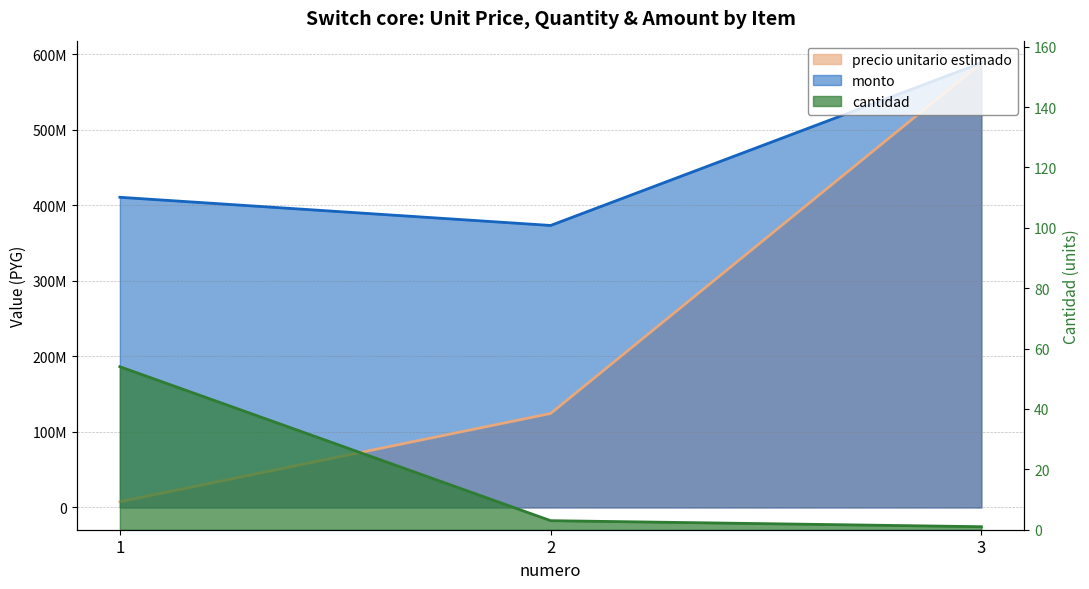

What is the maximum value for cantidad?

54